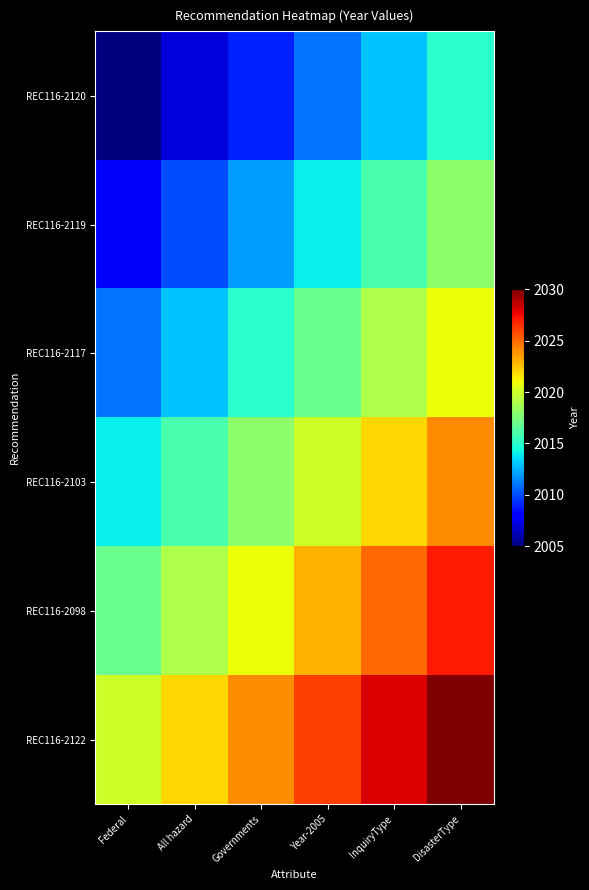

Rank the series by their average value, from lowest to highest.

REC116-2120, REC116-2119, REC116-2117, REC116-2103, REC116-2098, REC116-2122